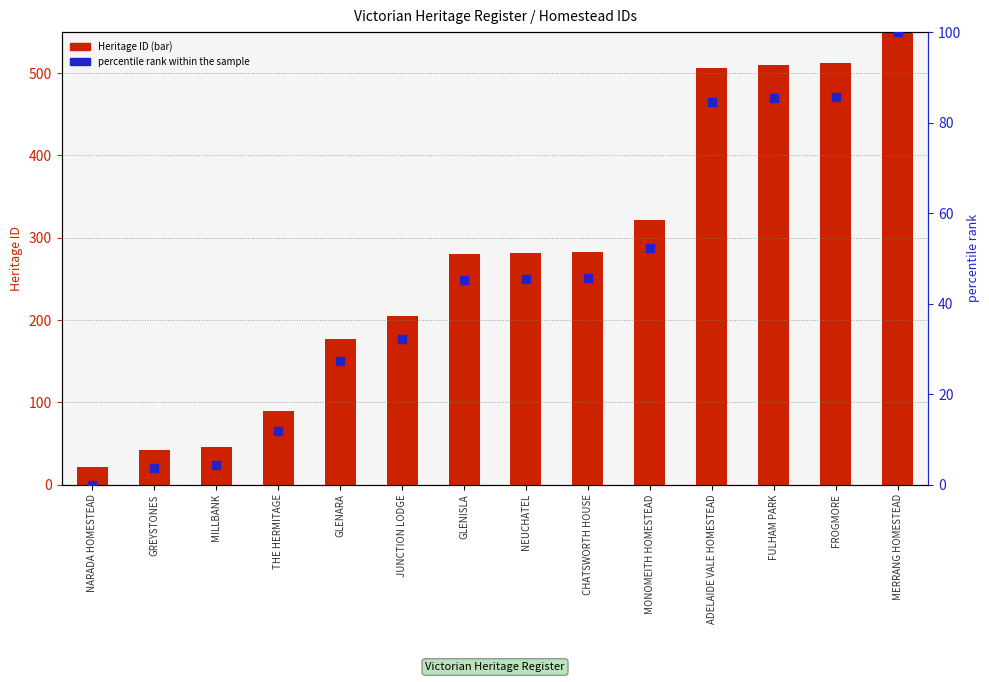

Which series reaches the maximum Y coordinate?

Heritage ID